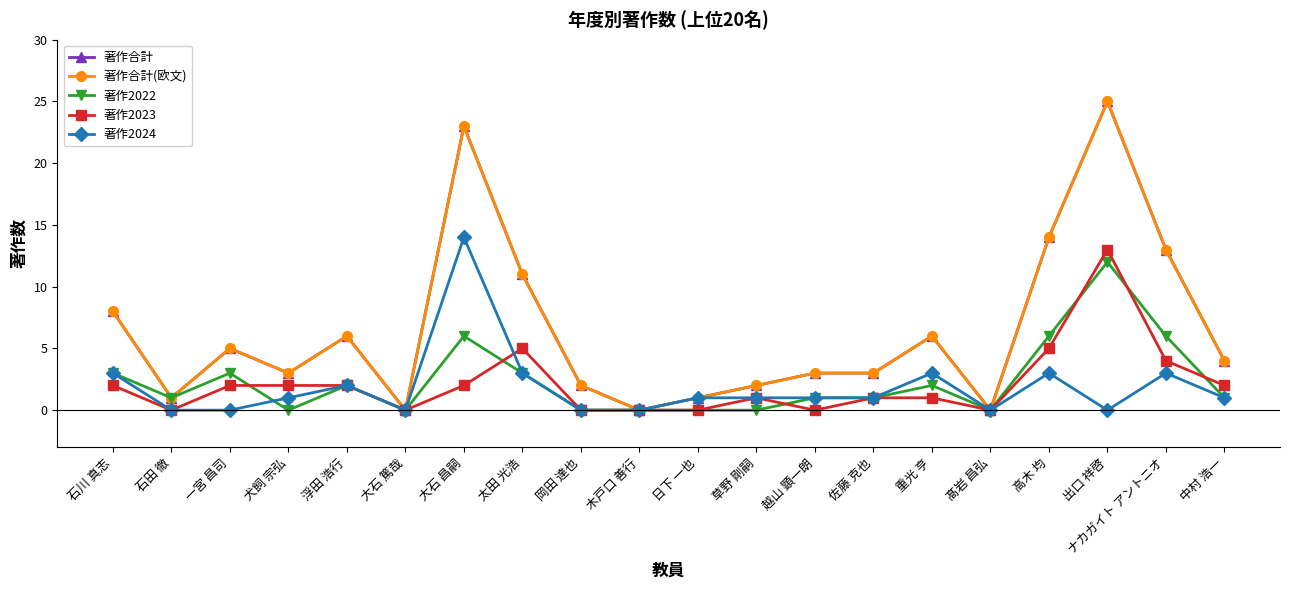

Does the chart have visible grid lines?

No